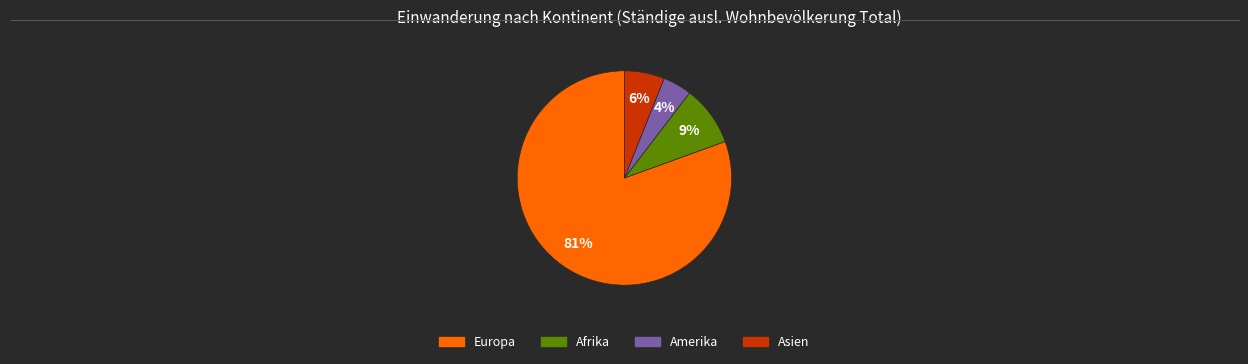

Is there a majority slice in this chart?

Yes